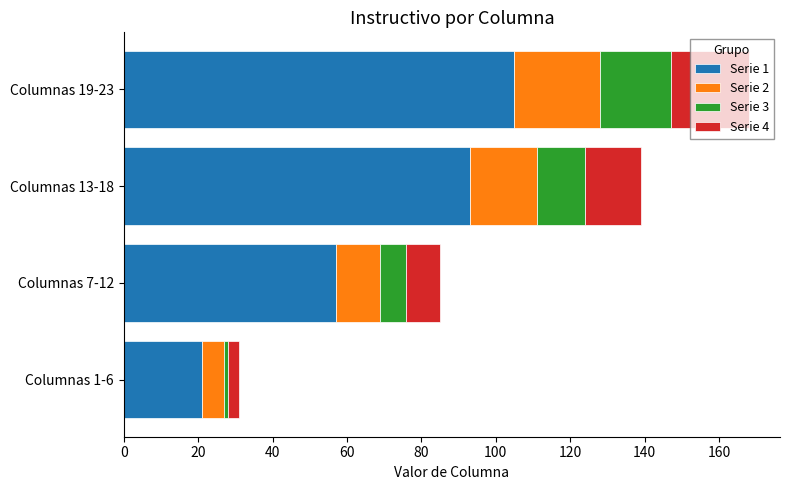

At which category is the sum across all series the highest?

Columnas 19-23